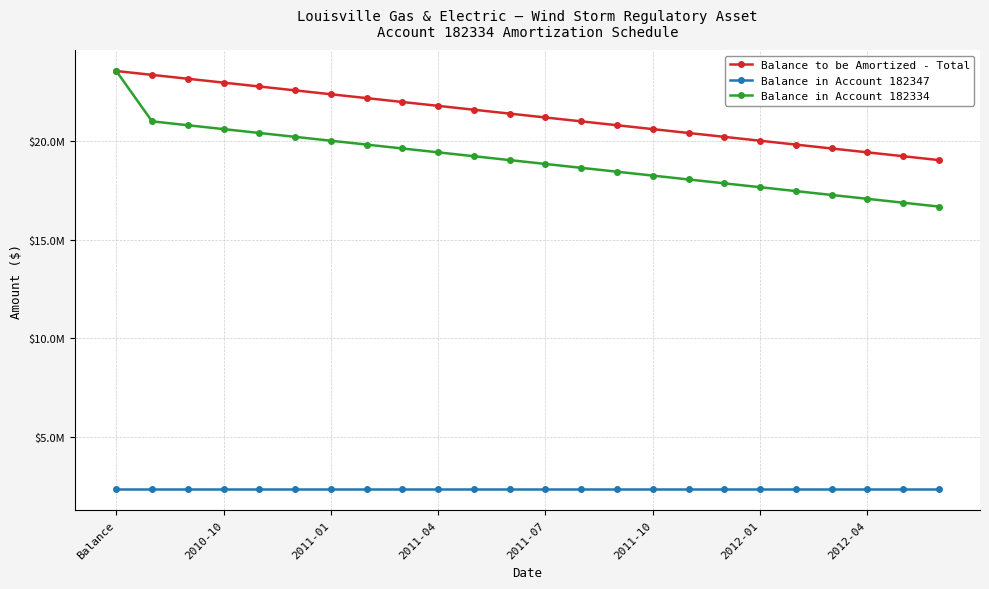

Does the chart have visible grid lines?

Yes